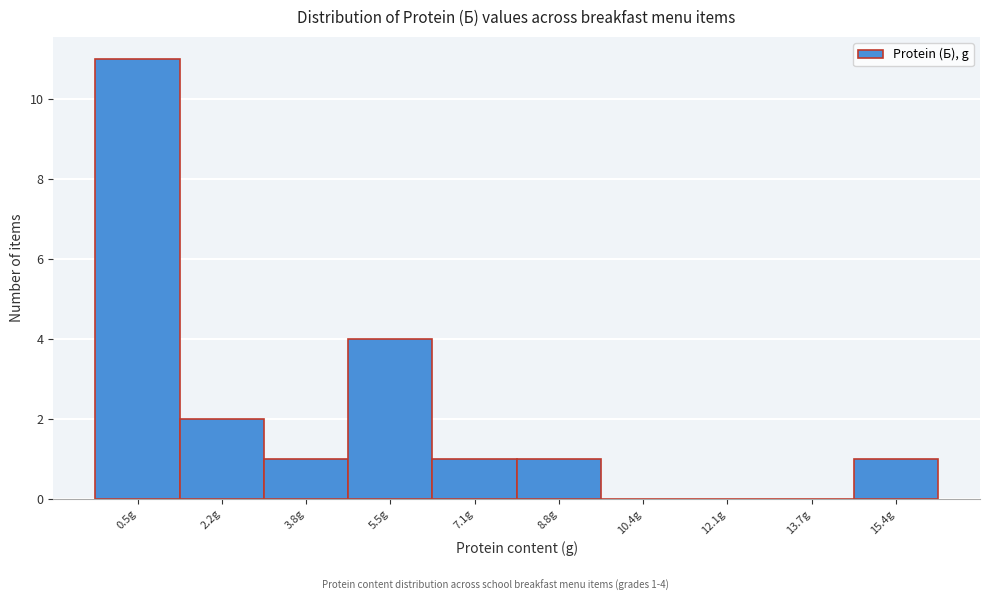

Reading right to left, extract all data points from this chart.

15.4g=1	13.7g=0	12.1g=0	10.4g=0	8.8g=1	7.1g=1	5.5g=4	3.8g=1	2.2g=2	0.5g=11